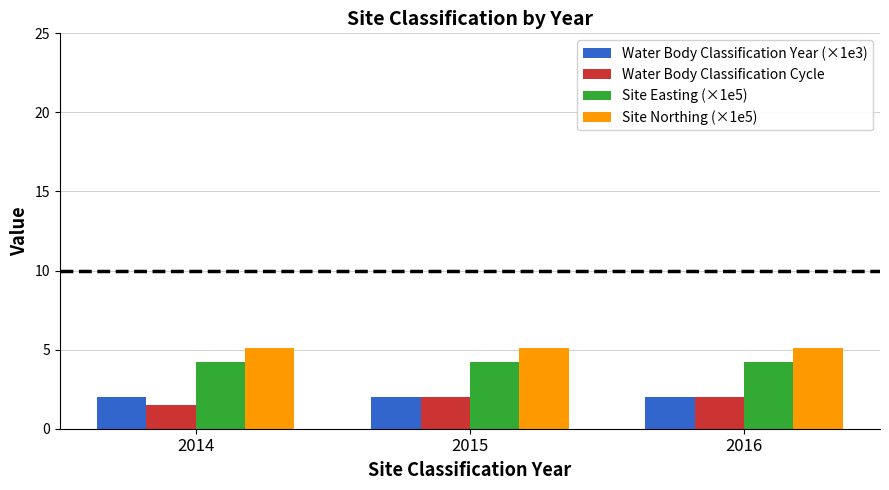

How many bars are there in each group?

4